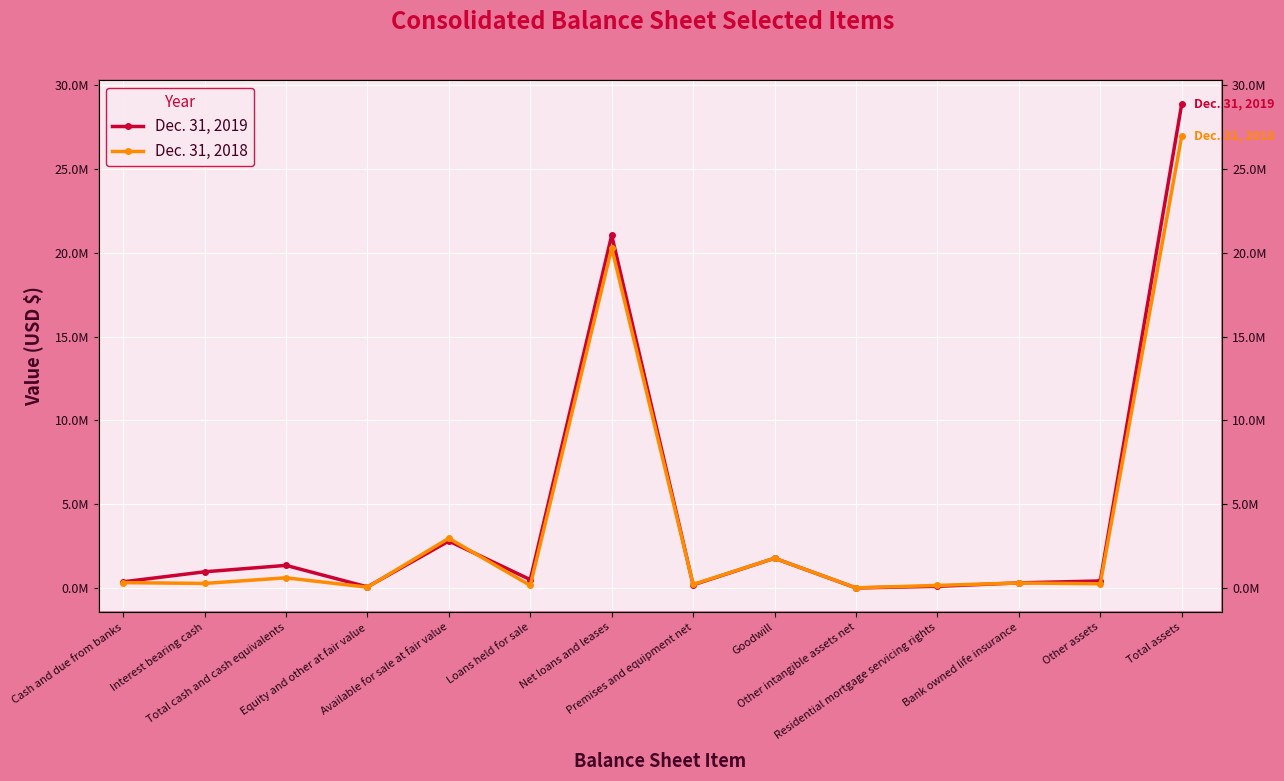

Rank the series at Total assets from lowest to highest value.

Dec. 31, 2018, Dec. 31, 2019